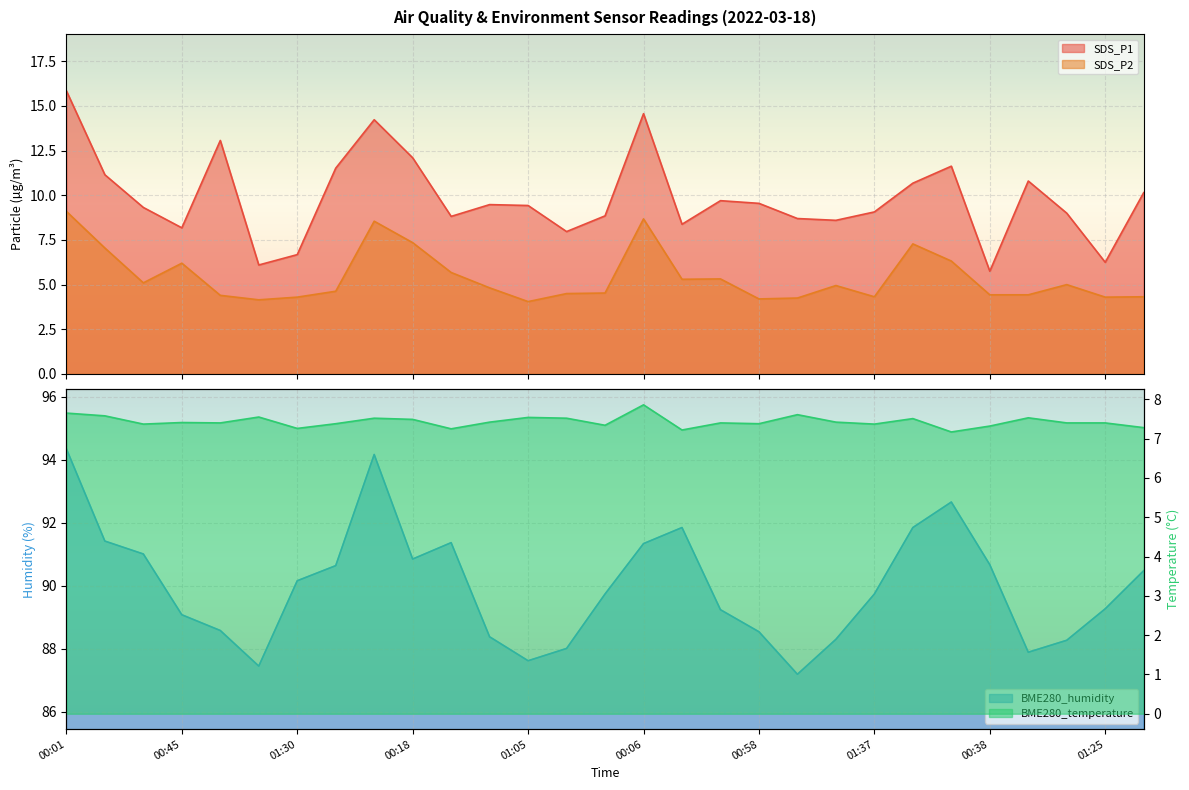

Which category has the highest value in the BME280_humidity series?

00:01